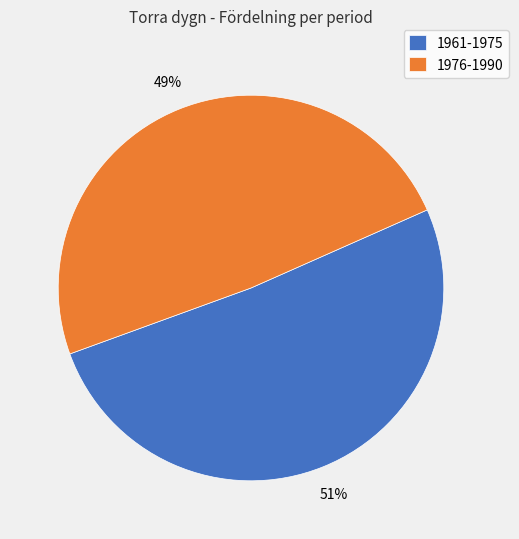

To the nearest percent, what portion does 1961-1975 represent?

51%